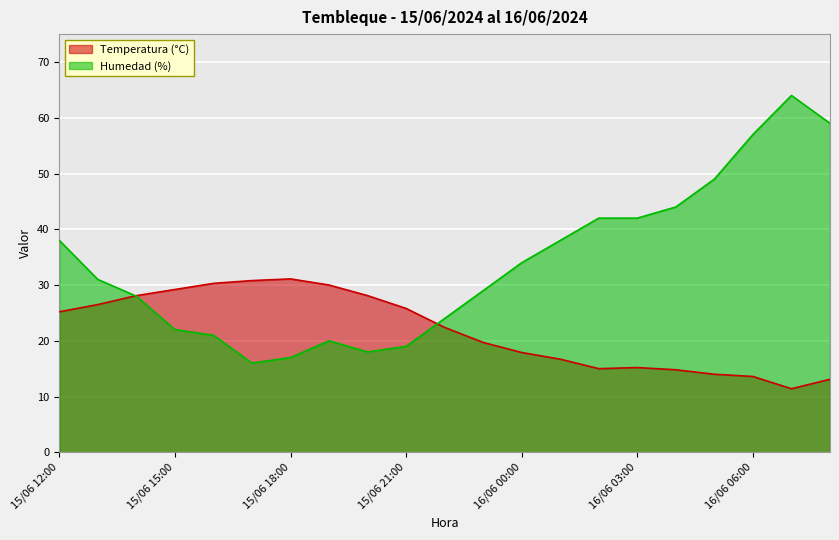

What is the average value of the Humedad (%) series?

33.9